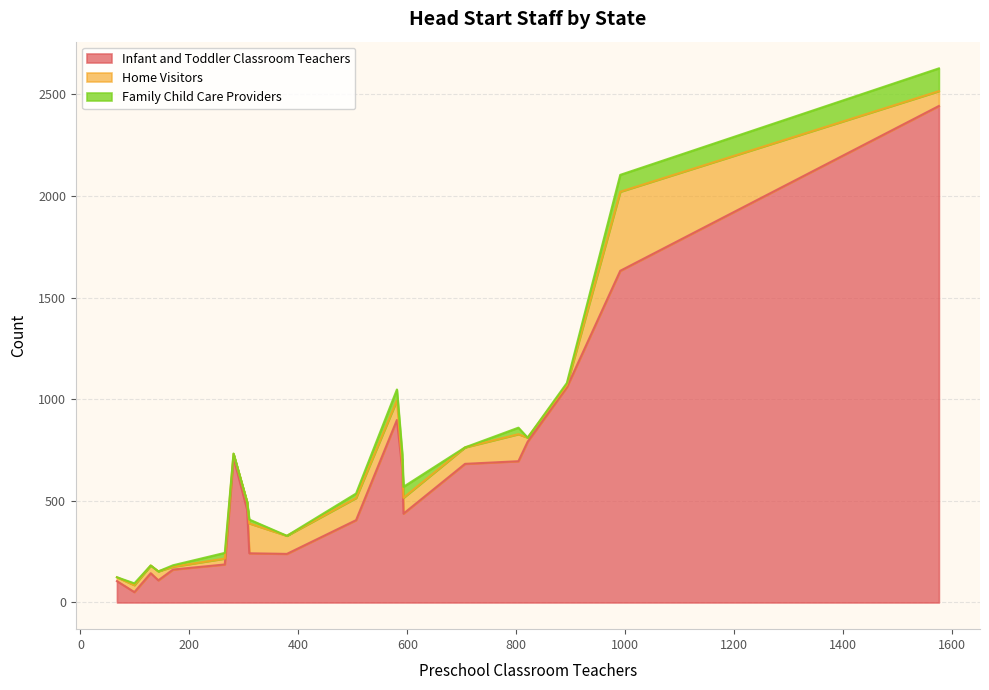

What is the maximum value shown in the chart?

2443